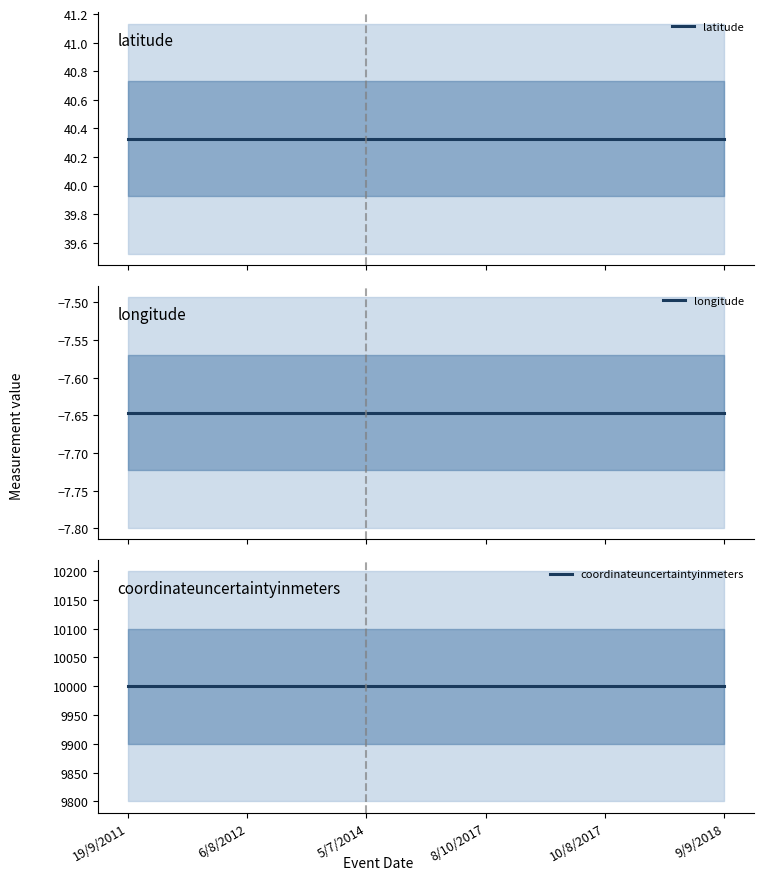

What is the average value of the longitude series?

-7.6